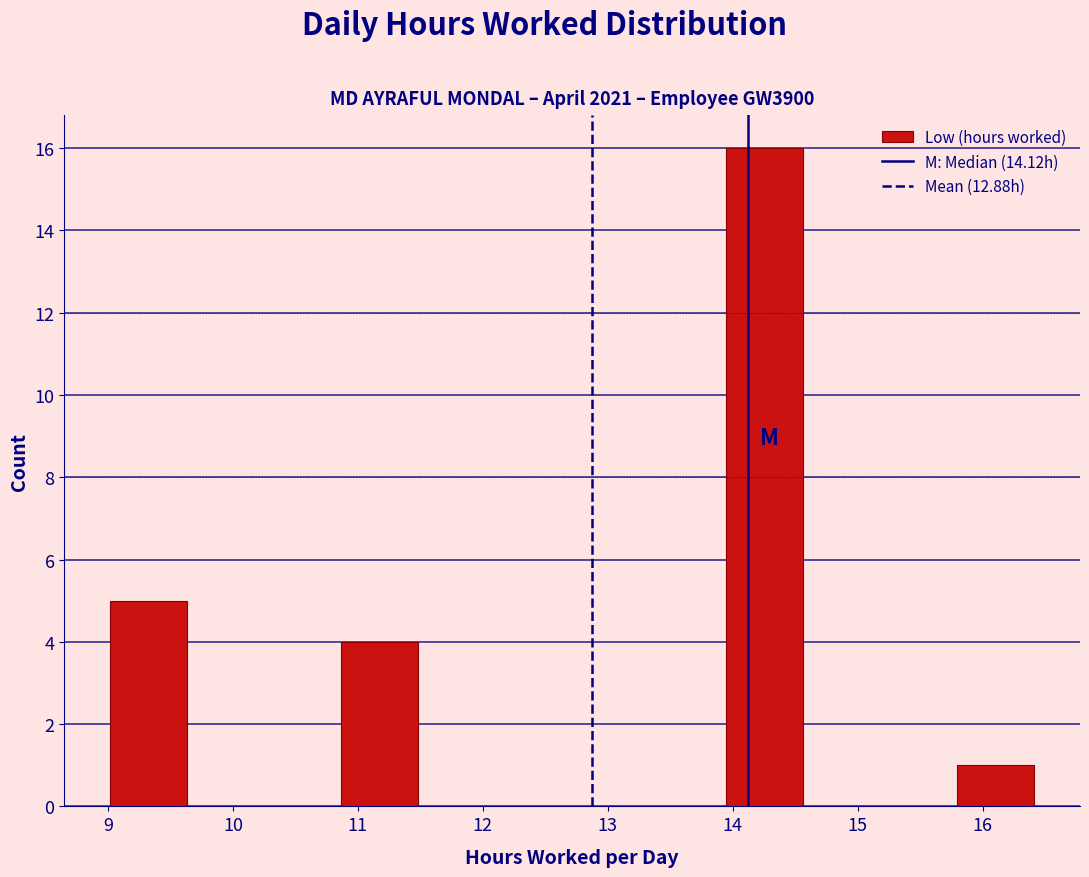

Over which range of the x-axis is the bar tallest?

13.9 to 14.6